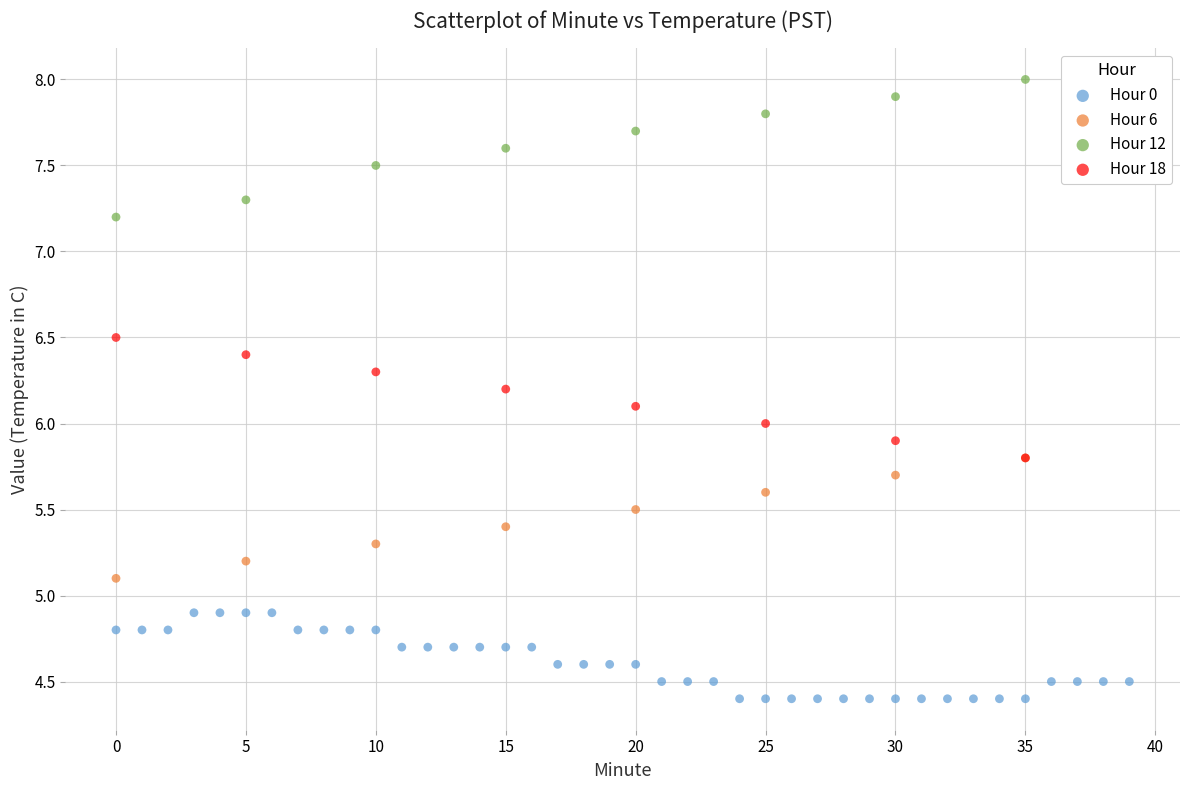

Which series contains the lowest Y value?

Hour 0